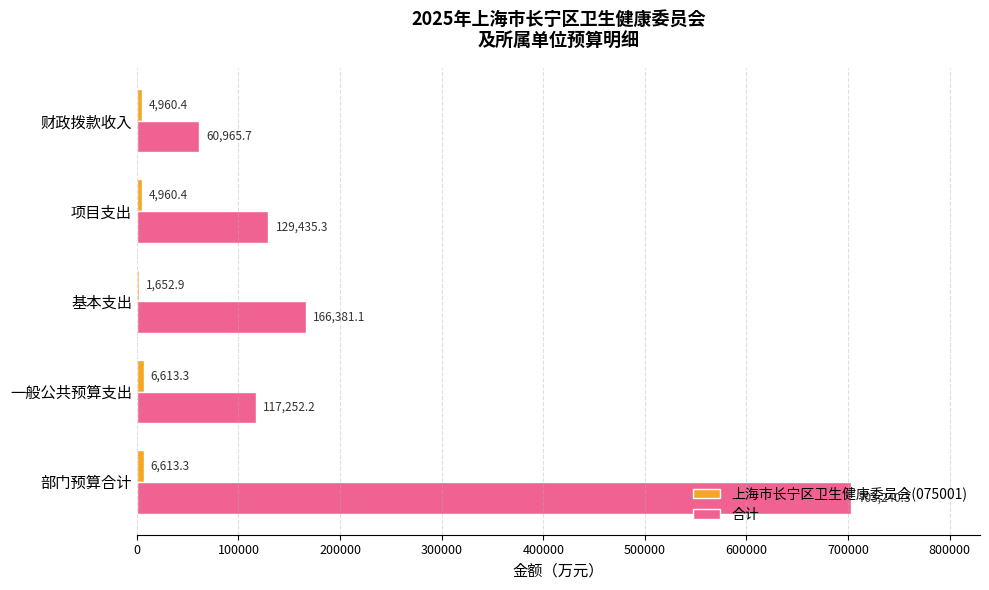

Count the number of data series in this chart.

2